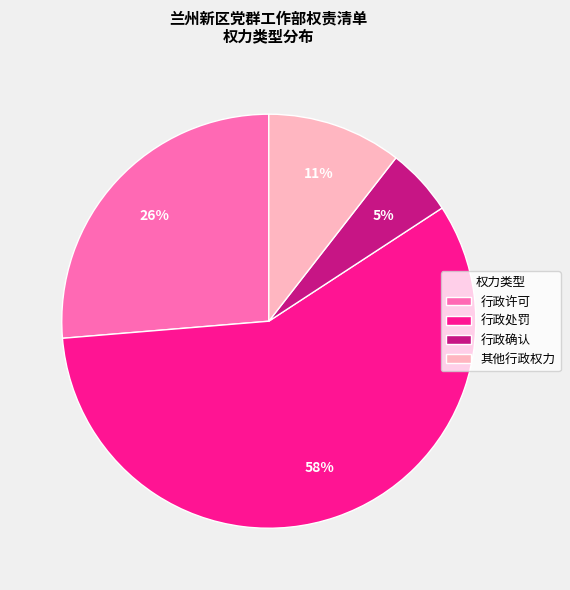

Which category has the smallest portion of the pie?

行政确认